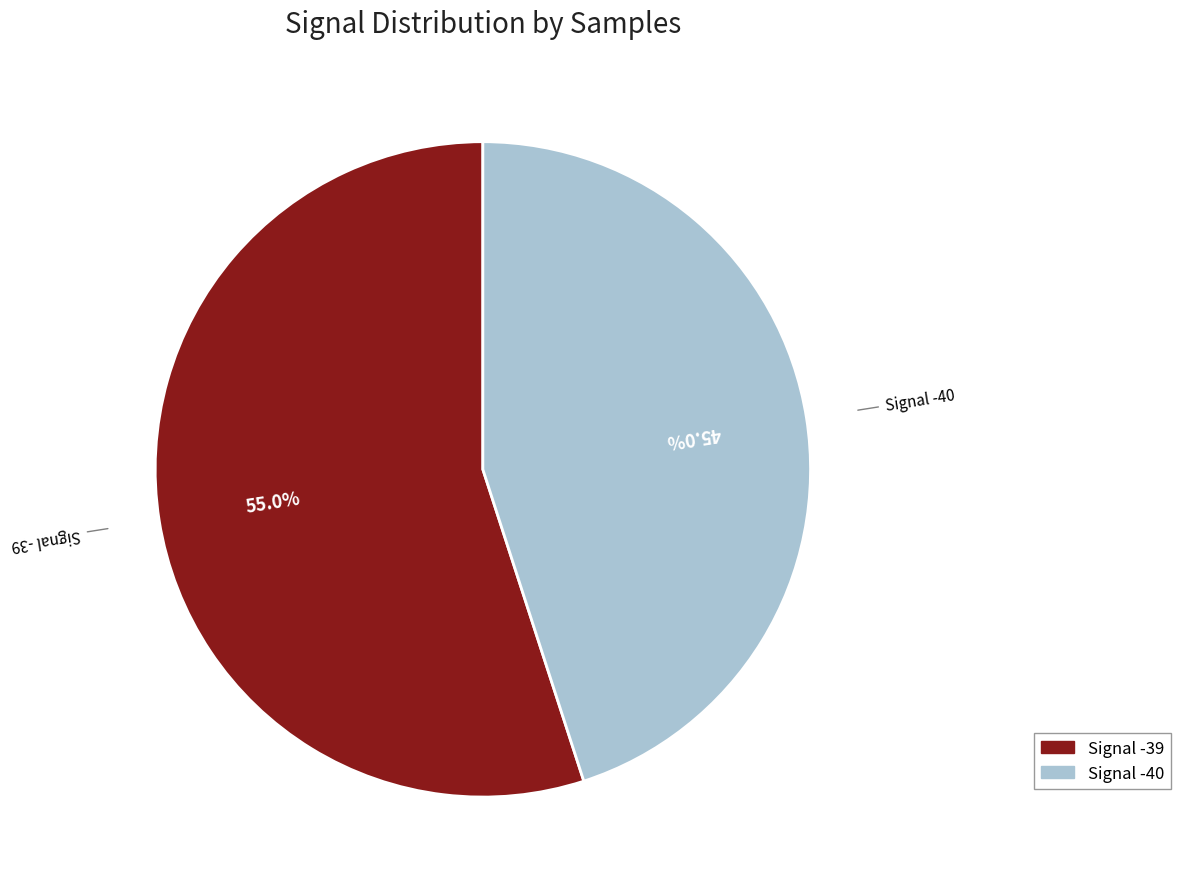

Is there any slice that represents more than half of the pie?

Yes